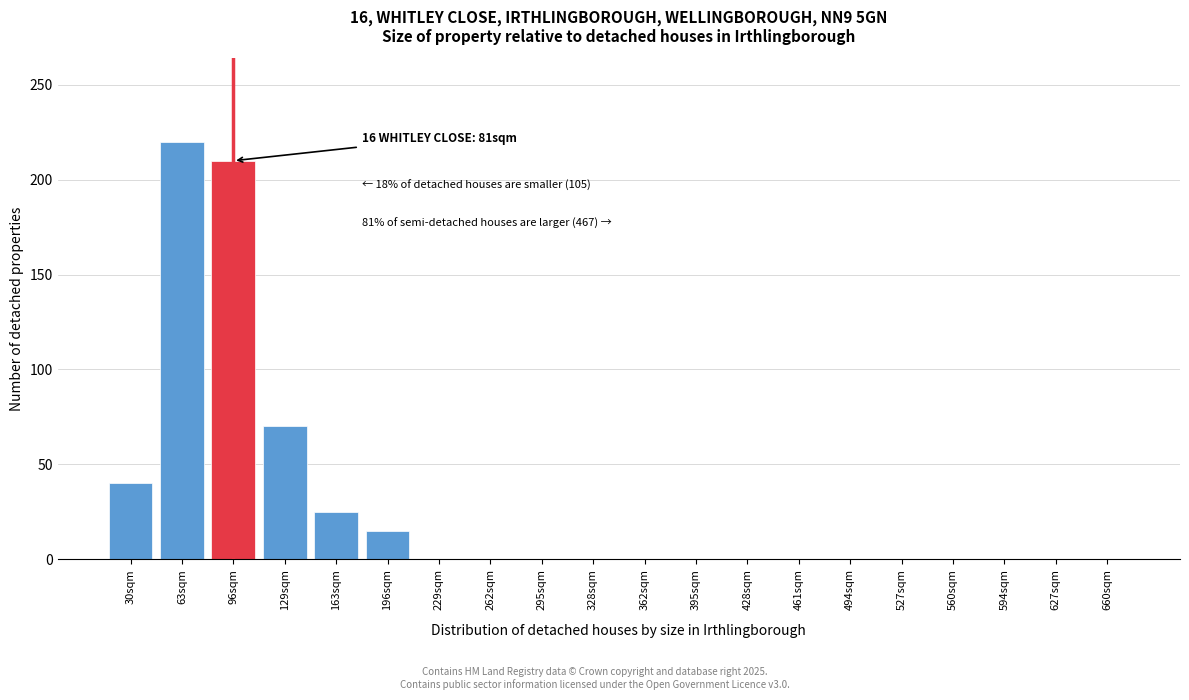

What is the sum of all values?

580